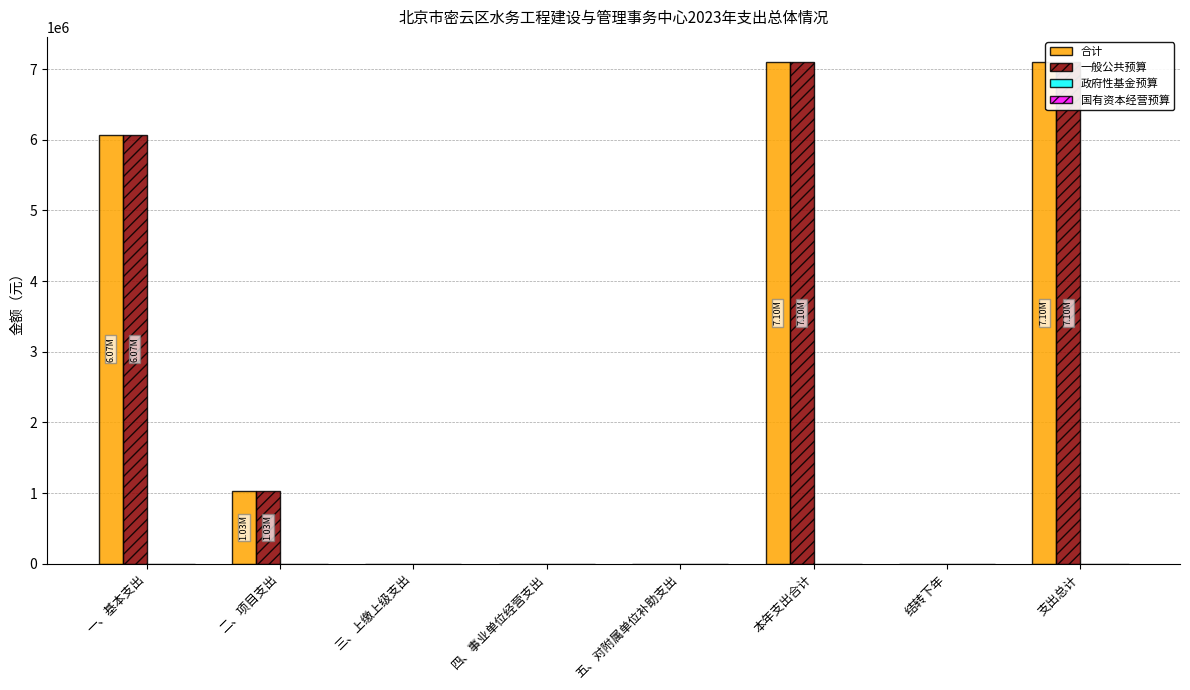

Reading right to left, extract all data points from this chart.

合计: 支出总计=7099425.0	结转下年=0.0	本年支出合计=7099425.0	五、对附属单位补助支出=0.0	四、事业单位经营支出=0.0	三、上缴上级支出=0.0	二、项目支出=1028000.0	一、基本支出=6071425.0
一般公共预算: 支出总计=7099425.0	结转下年=0.0	本年支出合计=7099425.0	五、对附属单位补助支出=0.0	四、事业单位经营支出=0.0	三、上缴上级支出=0.0	二、项目支出=1028000.0	一、基本支出=6071425.0
政府性基金预算: 支出总计=0.0	结转下年=0.0	本年支出合计=0.0	五、对附属单位补助支出=0.0	四、事业单位经营支出=0.0	三、上缴上级支出=0.0	二、项目支出=0.0	一、基本支出=0.0
国有资本经营预算: 支出总计=0.0	结转下年=0.0	本年支出合计=0.0	五、对附属单位补助支出=0.0	四、事业单位经营支出=0.0	三、上缴上级支出=0.0	二、项目支出=0.0	一、基本支出=0.0